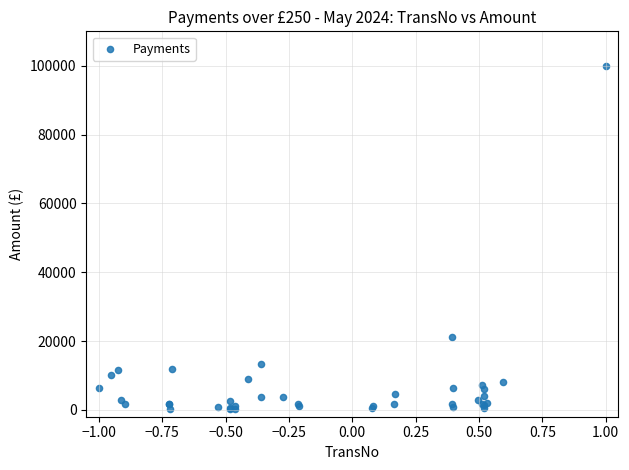

What Y value in the scatter plot is closest to 50060?

21301.0